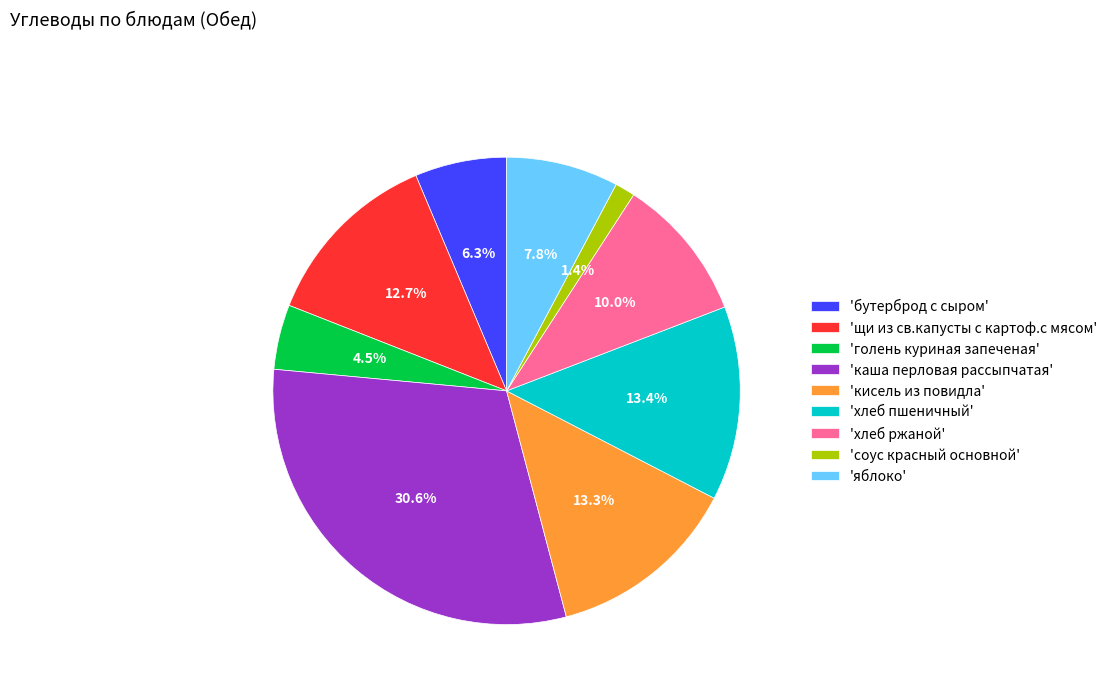

Does 'кисель из повидла' represent more than half of the total?

No